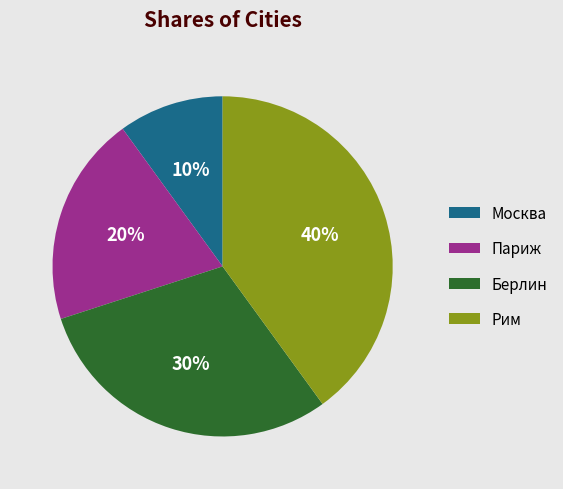

To the nearest percent, what is the average slice percentage?

25%